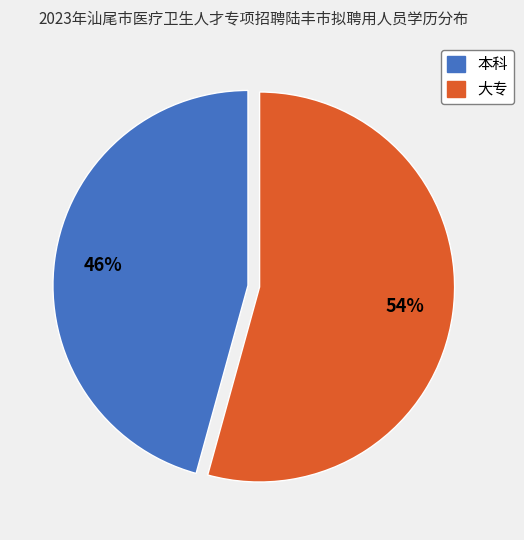

To the nearest percent, what is the combined percentage of 大专 and 本科?

100%